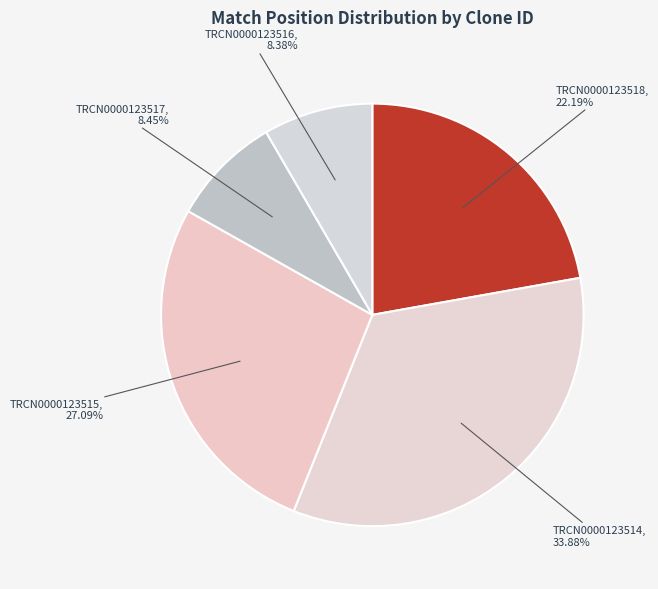

Count the number of slices in the pie.

5